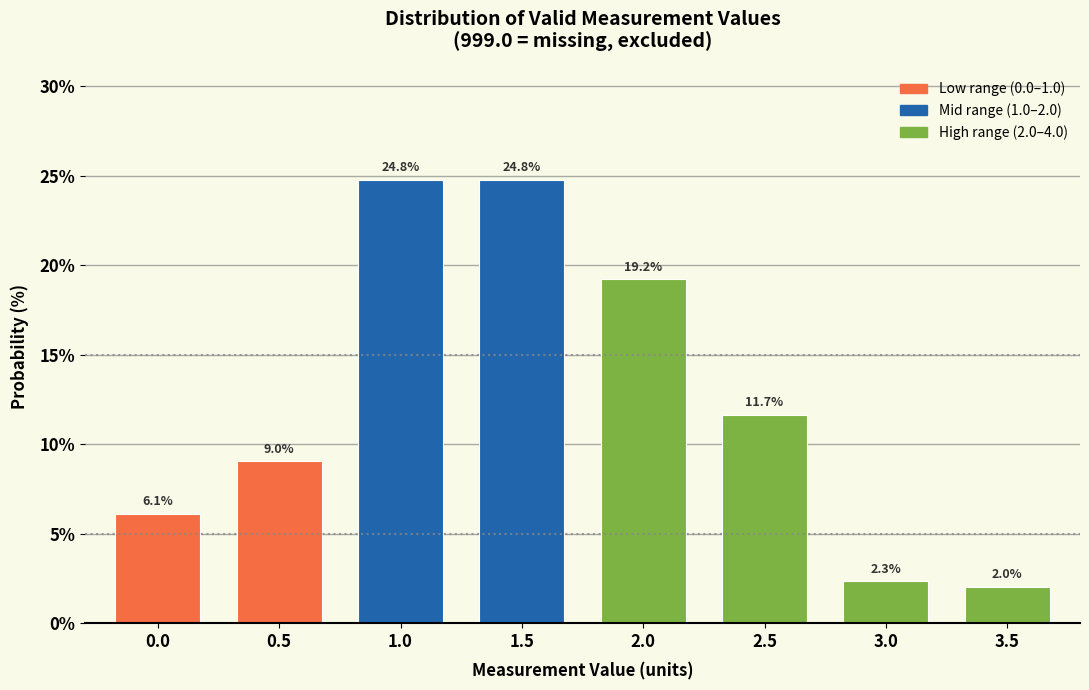

Reading left to right, transcribe all the data shown in this chart.

0.0=6.1	0.5=9.0	1.0=24.8	1.5=24.8	2.0=19.2	2.5=11.7	3.0=2.3	3.5=2.0